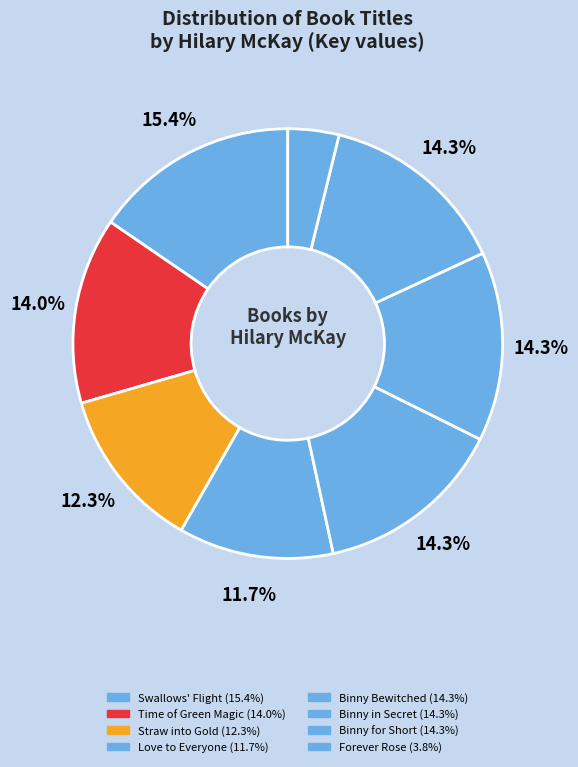

What percentage do Forever Rose and Straw into Gold together represent?

16.1%